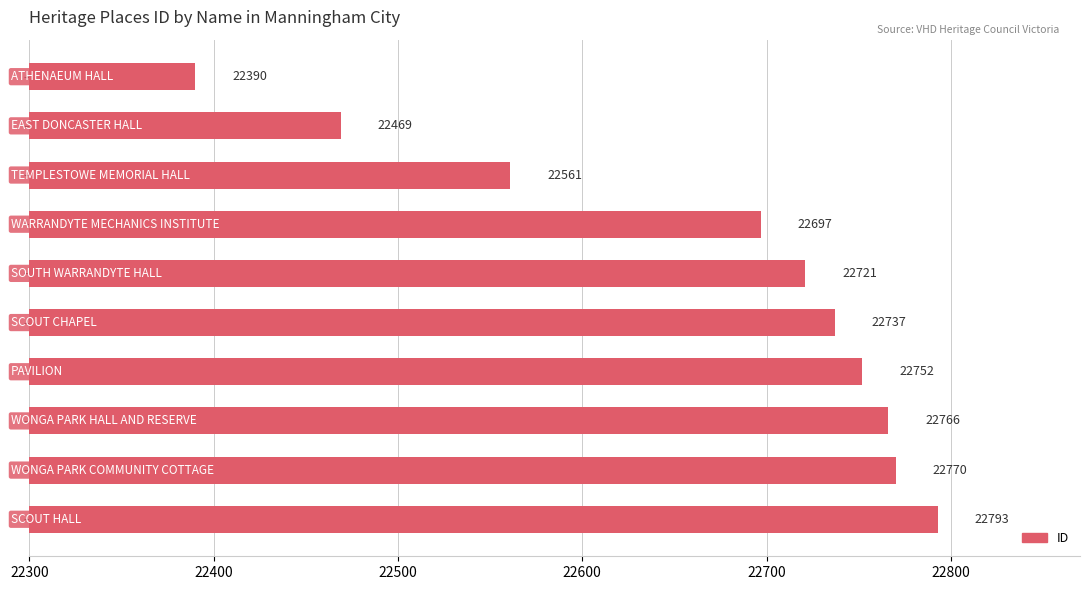

What is the greatest value displayed?

22793